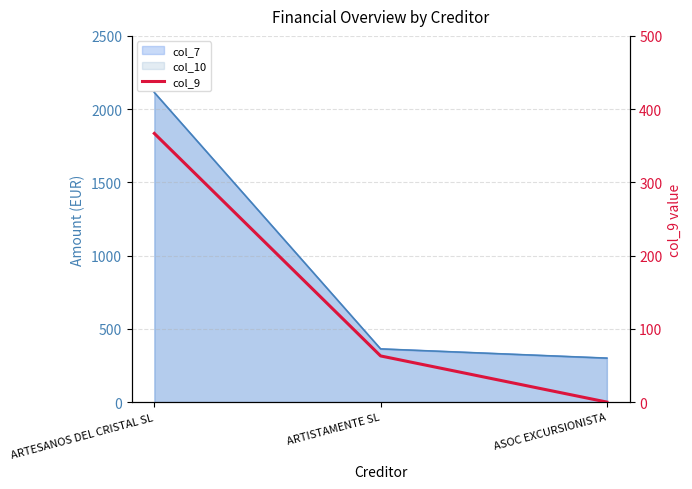

Reading left to right, what are all the values shown in this chart?

ARTESANOS DEL CRISTAL SL=366.8	ARTISTAMENTE SL=63.0	ASOC EXCURSIONISTA=0.0